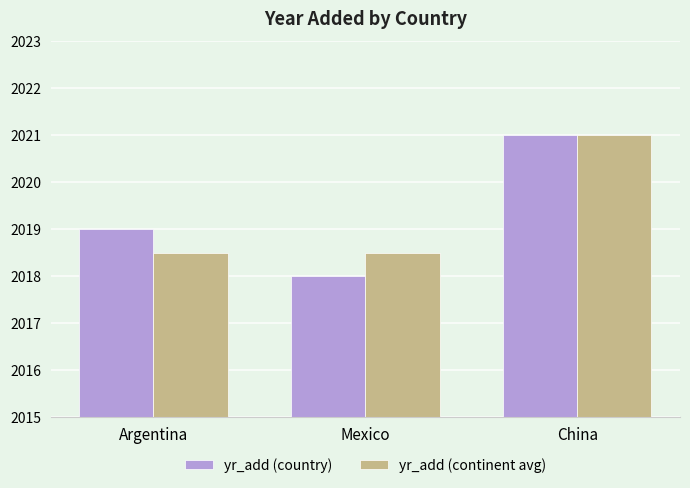

What is the value of the yr_add (continent avg) bar at the 3rd from the left?

2021.0